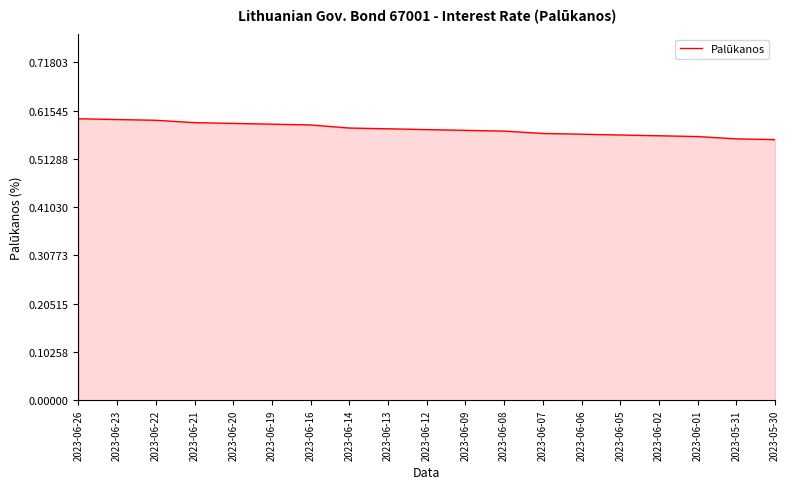

What position from the left is 2023-06-19?

6